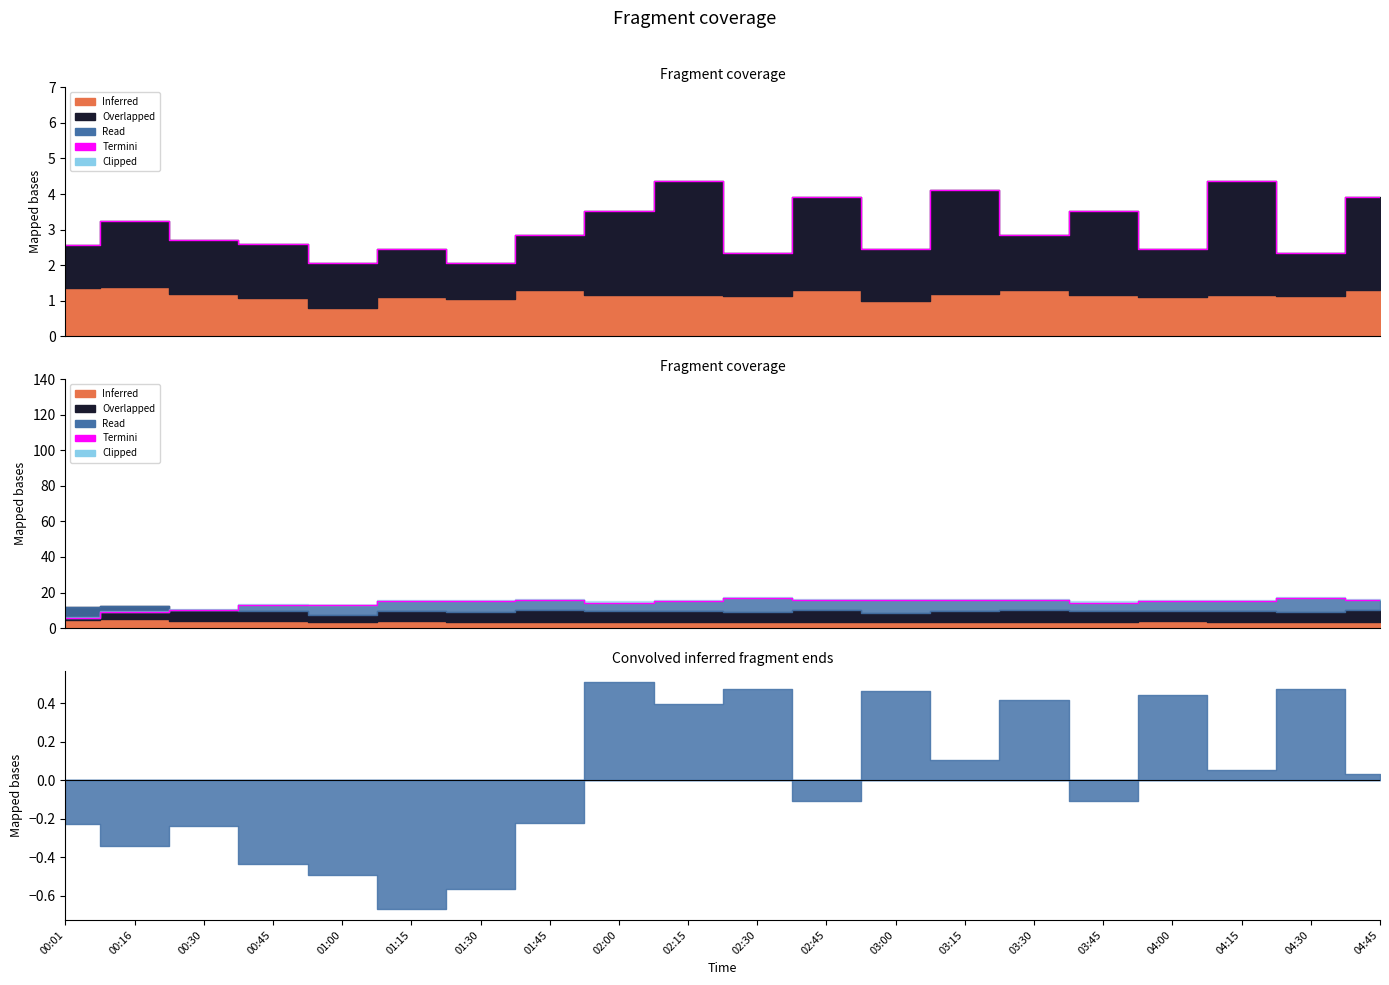

Reading right to left, transcribe all the data shown in this chart.

16.0	16.8	15.2	15.2	14.4	16.0	16.0	16.0	16.0	16.8	15.2	14.4	16.0	15.2	15.2	12.8	12.8	10.4	8.8	5.6